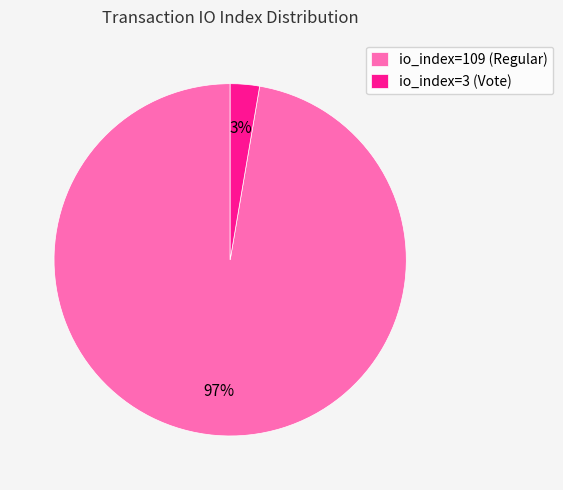

To the nearest percent, what is the combined percentage of io_index=109 (Regular) and io_index=3 (Vote)?

100%